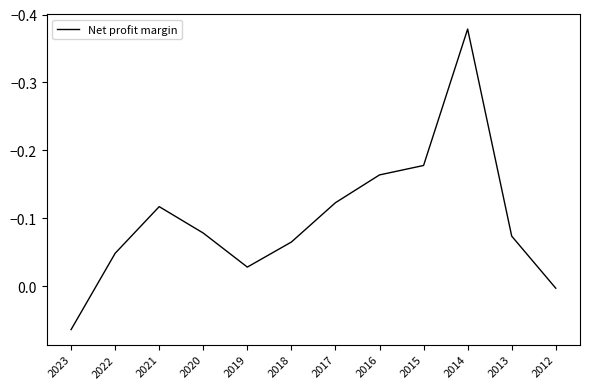

The chart shows a value of -0.1 at 2022. True or false?

False